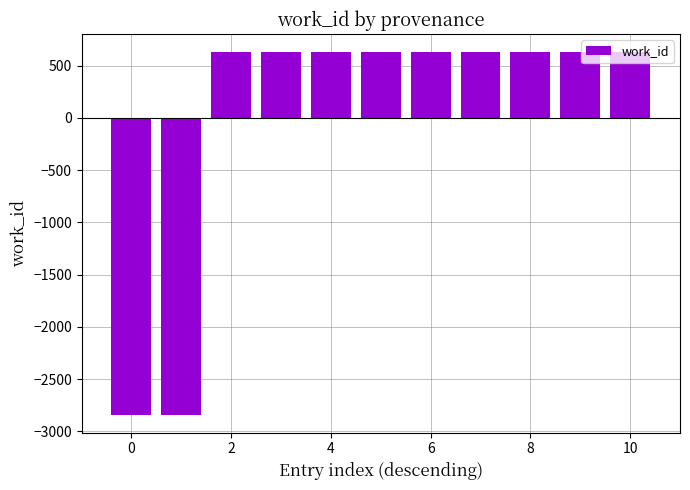

Count the number of categories in the chart.

11